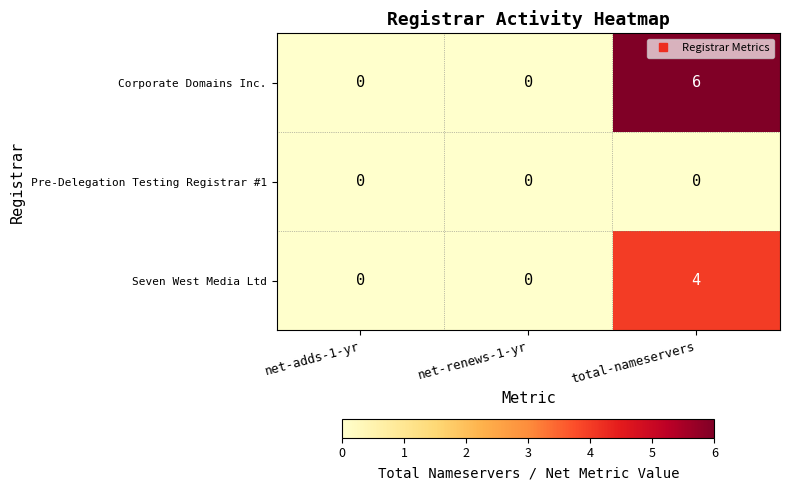

The value of Seven West Media Ltd at net-renews-1-yr is 0. True or false?

True